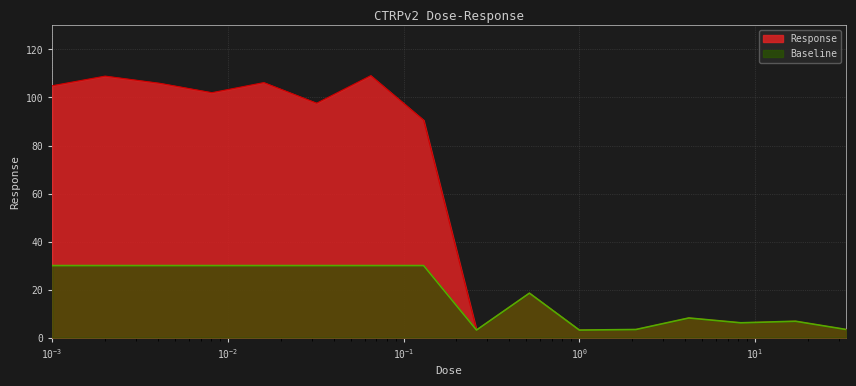

How many lines are shown in the chart?

2